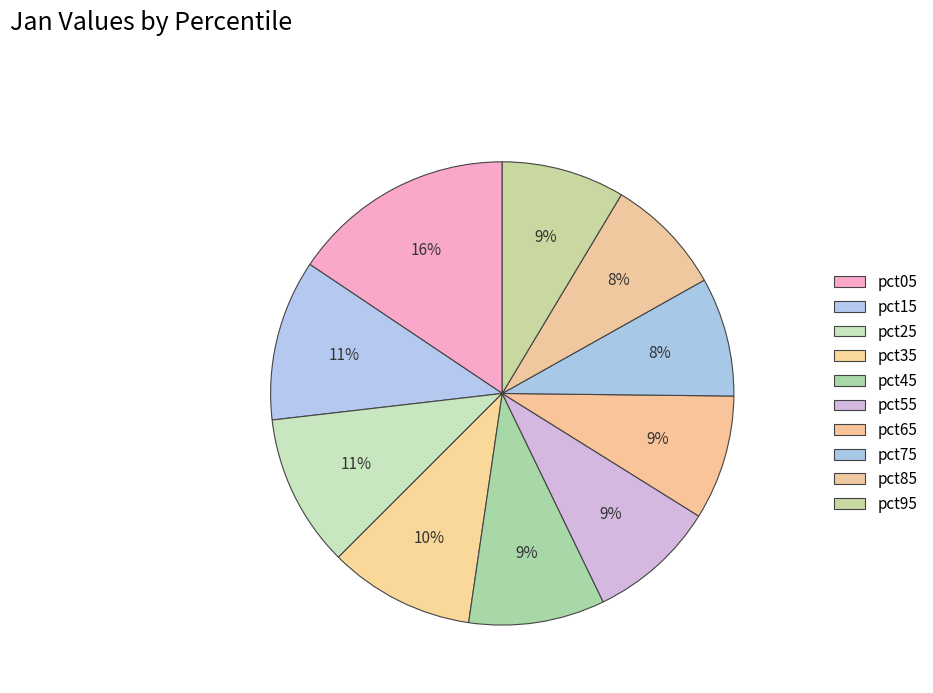

Which category has the smallest portion of the pie?

pct85